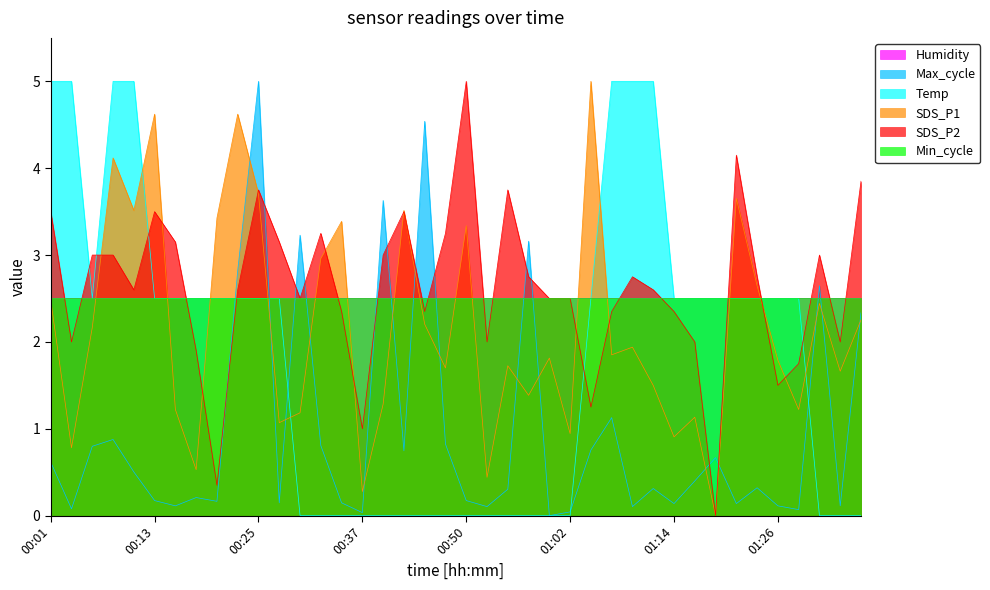

Where does the SDS_P2 series first go above 2?

00:01